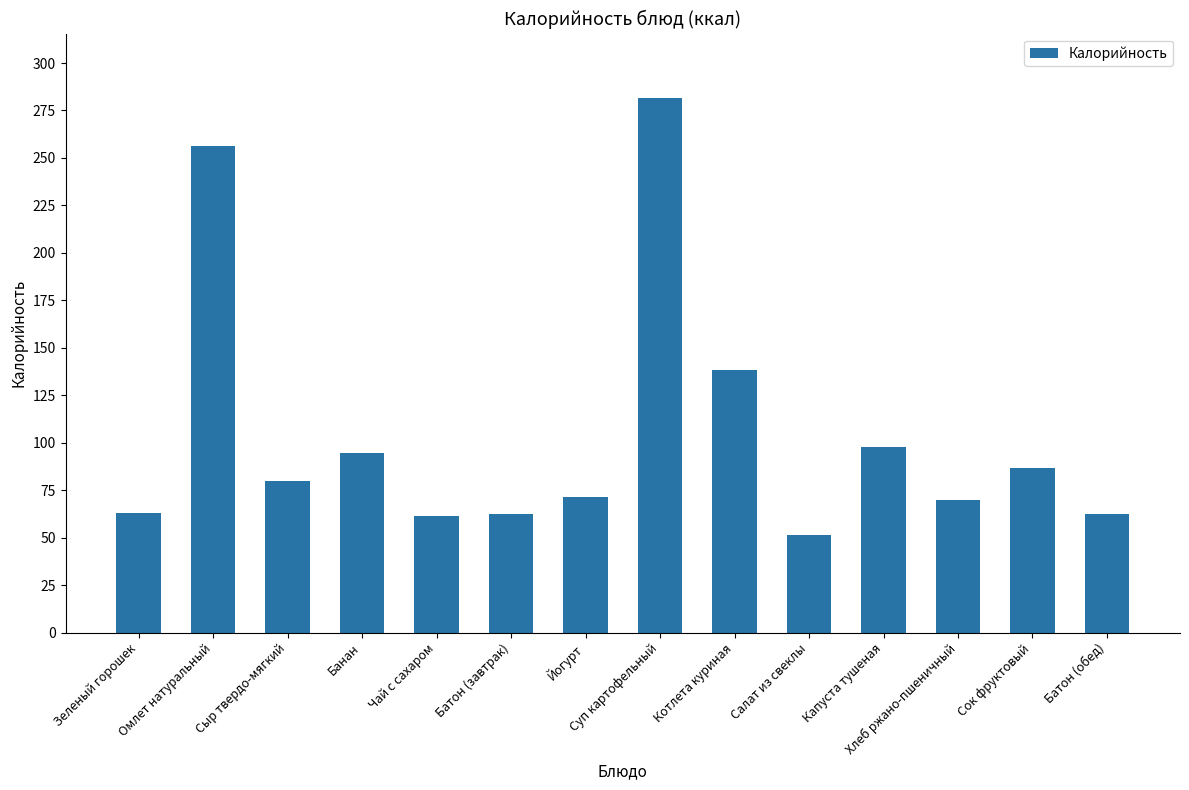

What is the difference between the maximum and minimum values?

230.3